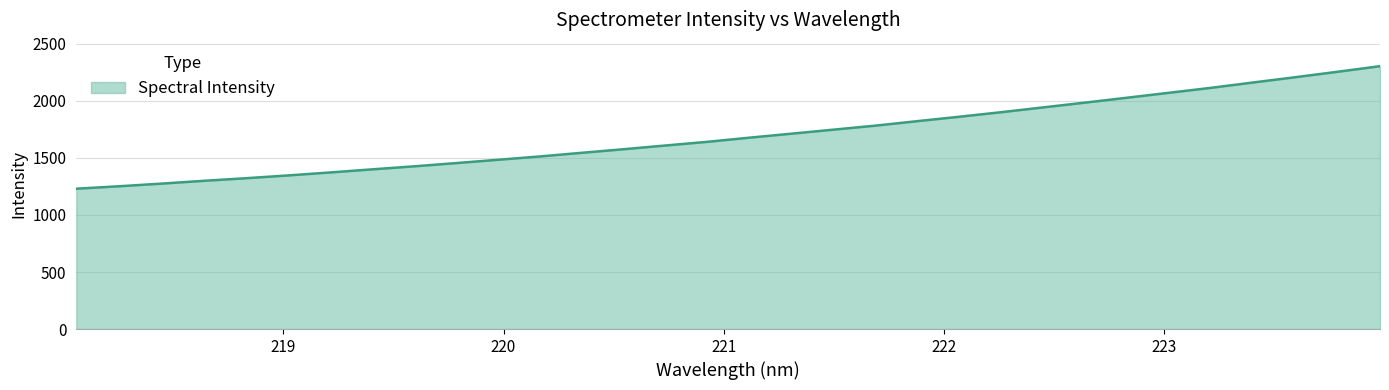

What is the smallest value displayed?

1230.4